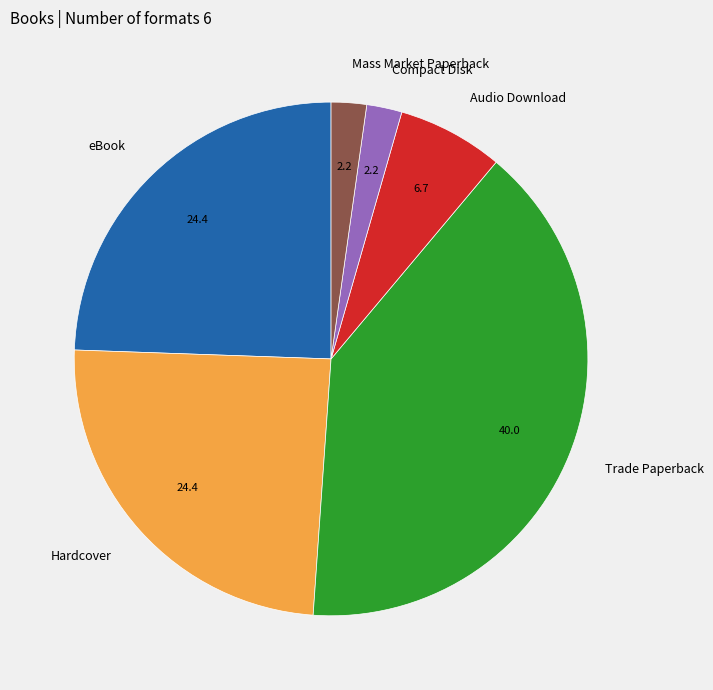

Which category has the biggest portion of the pie?

Trade Paperback